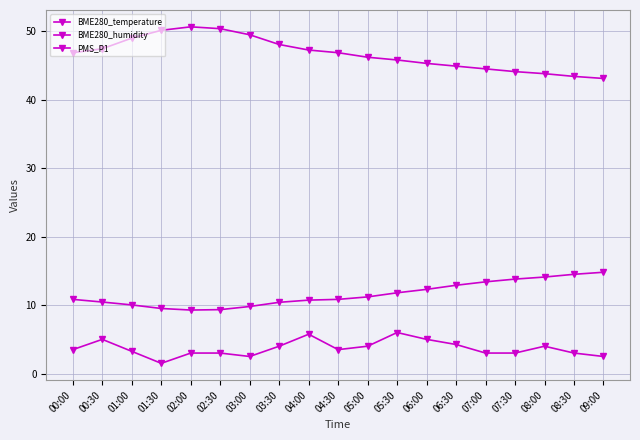

How many series are shown in this chart?

3